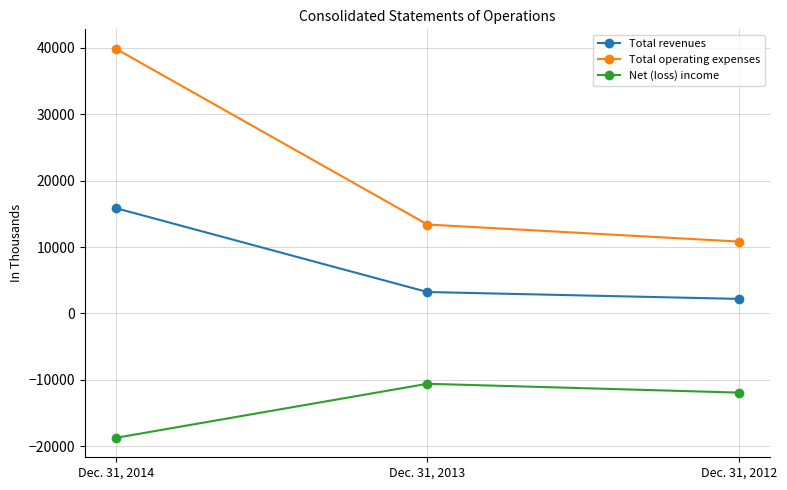

Read the Net (loss) income value at Dec. 31, 2012.

-11940